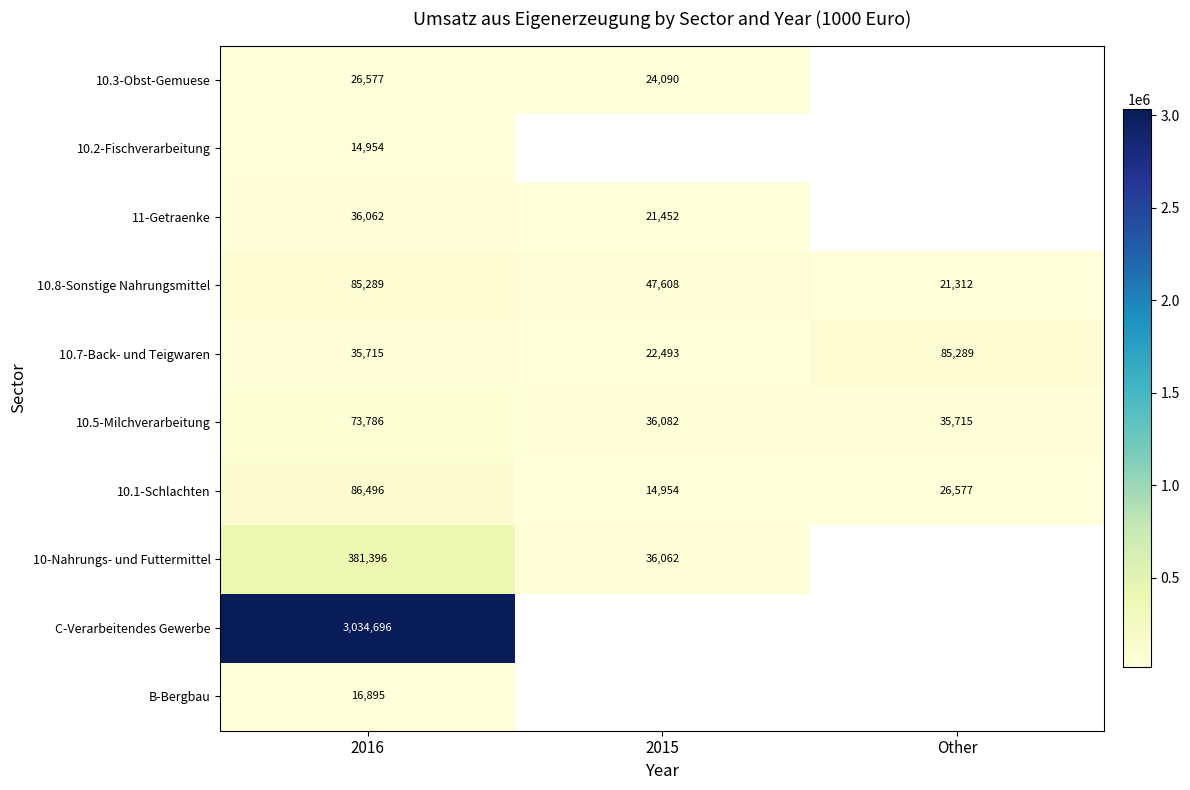

Is the value of 10.7-Back- und Teigwaren at 2016 greater than the value of 10.2-Fischverarbeitung at 2016?

Yes